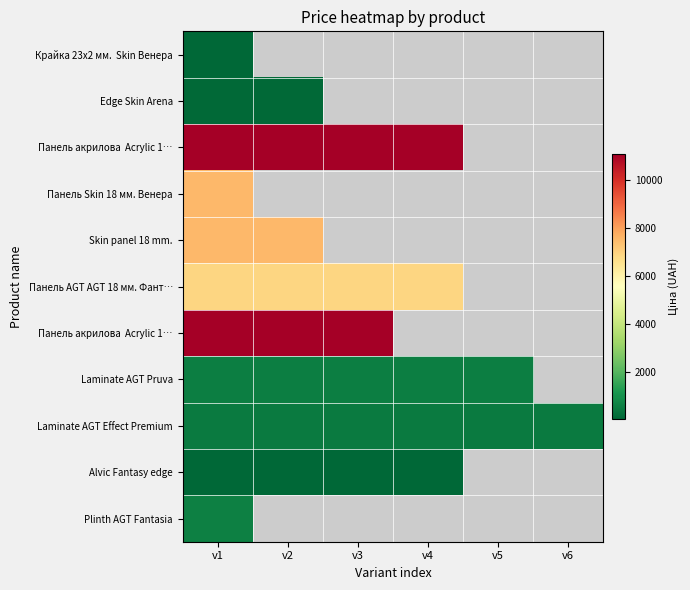

At which category is the sum across all series the highest?

v1